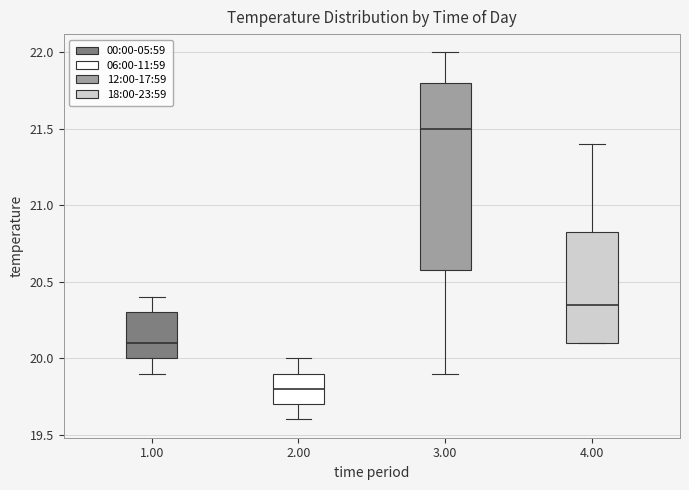

Comparing the boxes themselves (not the whiskers), which one is the tallest?

3.00